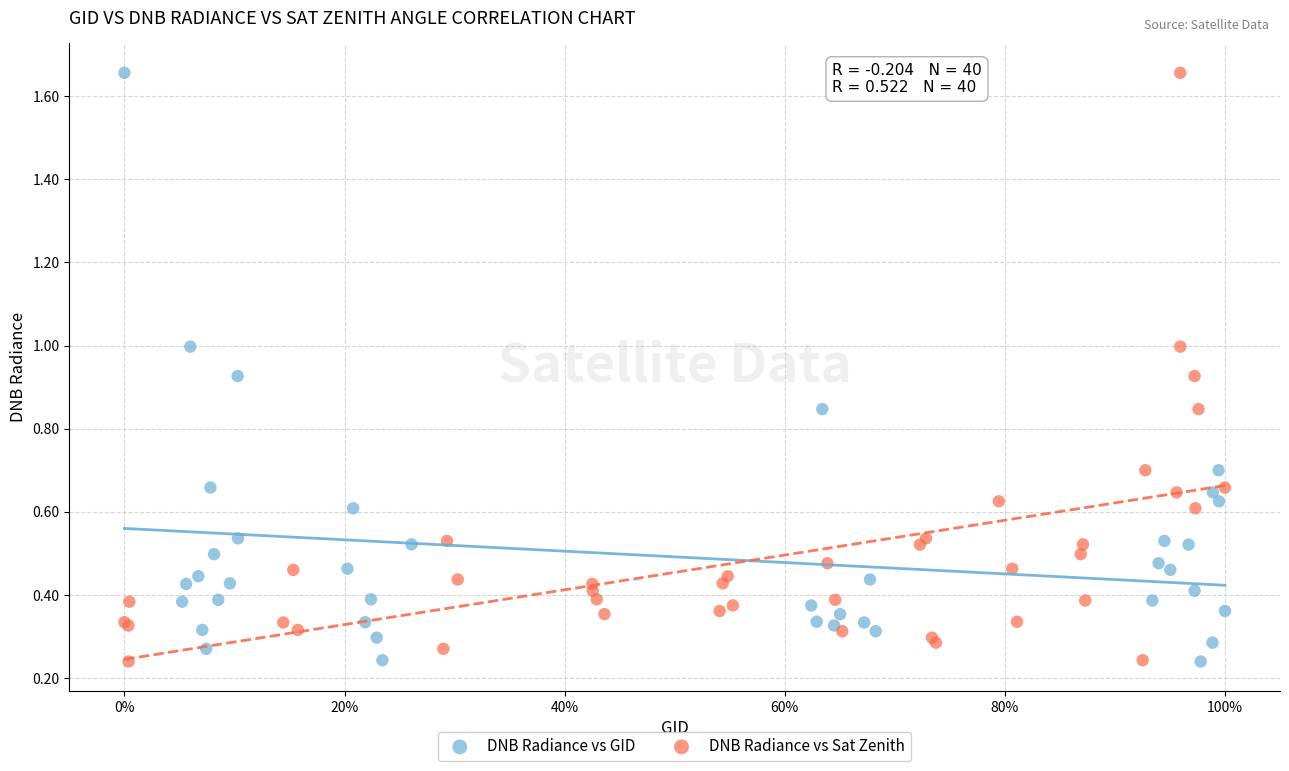

What are all the series names shown in the legend?

DNB Radiance vs GID, DNB Radiance vs Sat Zenith